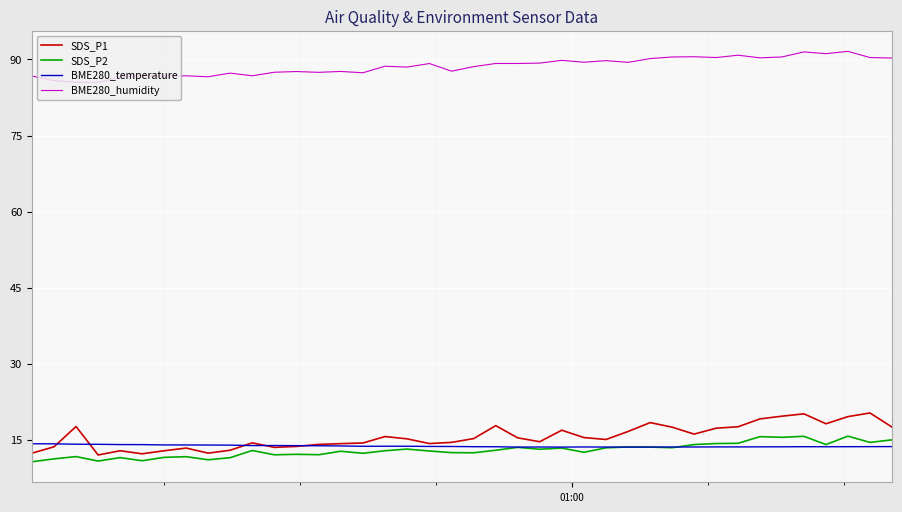

True or false: BME280_temperature and SDS_P1 intersect in this chart.

True